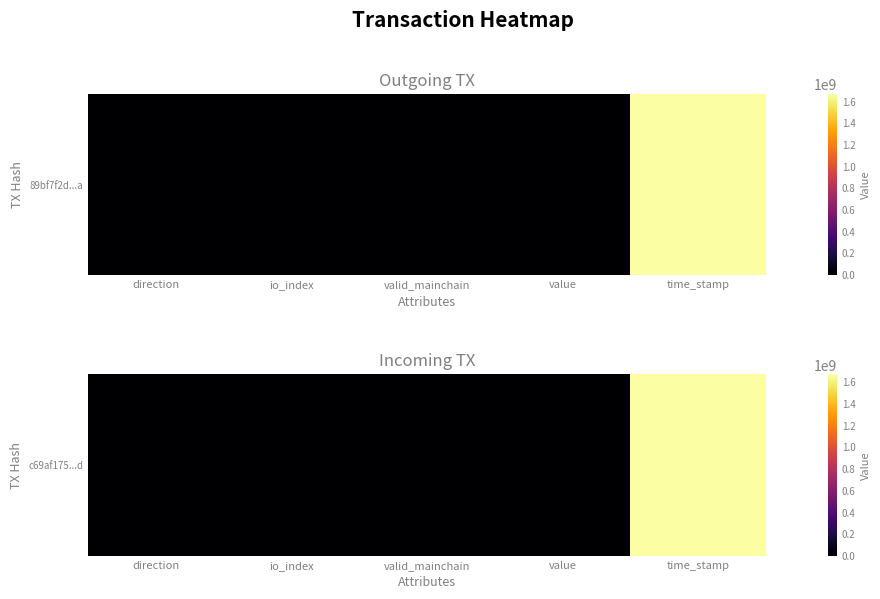

Reading left to right, what are all the values shown in this chart?

1.0	1.0	1.0	1.1	1667274595.0